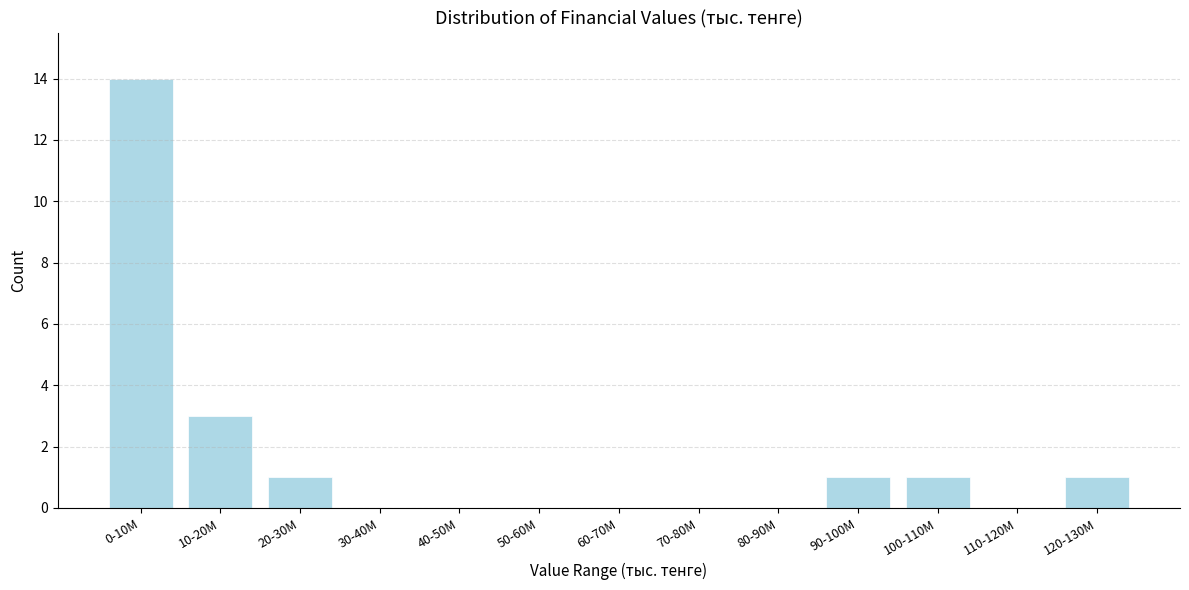

Reading left to right, list all the values displayed in this chart.

0-10M=14	10-20M=3	20-30M=1	30-40M=0	40-50M=0	50-60M=0	60-70M=0	70-80M=0	80-90M=0	90-100M=1	100-110M=1	110-120M=0	120-130M=1